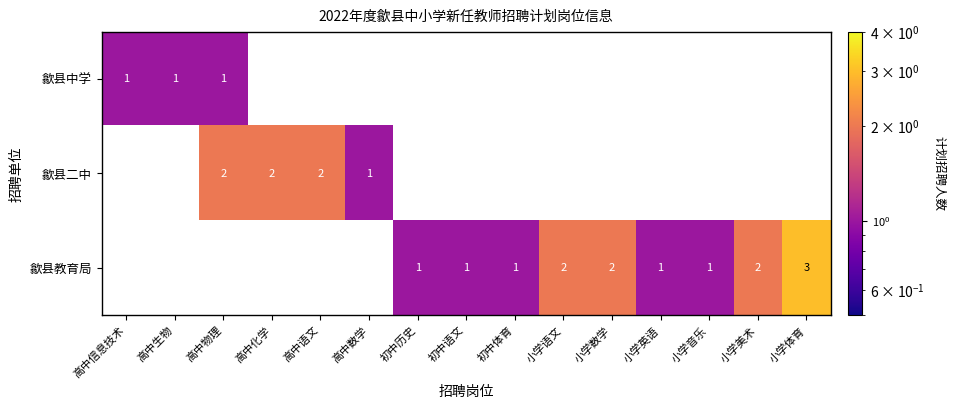

Is the value of 歙县教育局 at 初中历史 greater than the value of 歙县二中 at 小学美术?

Yes